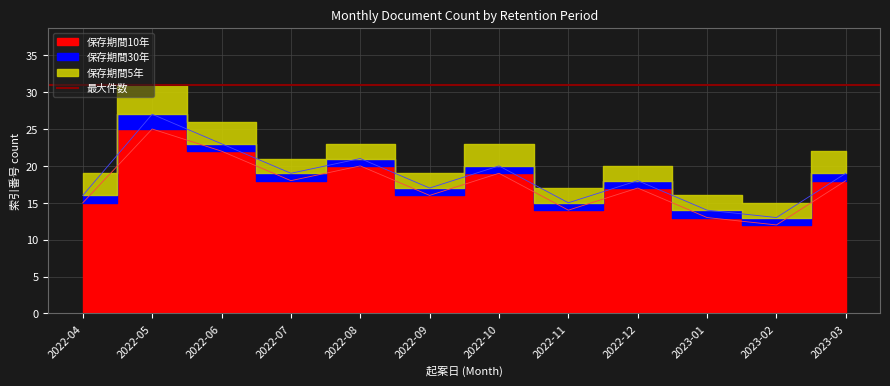

The value of 保存期間10年 at 2022-12 is 5. True or false?

False